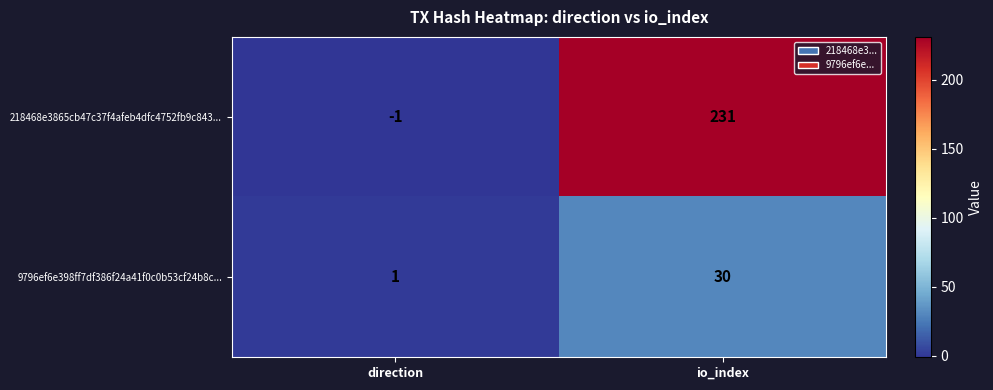

Which label corresponds to the largest value in the chart?

io_index